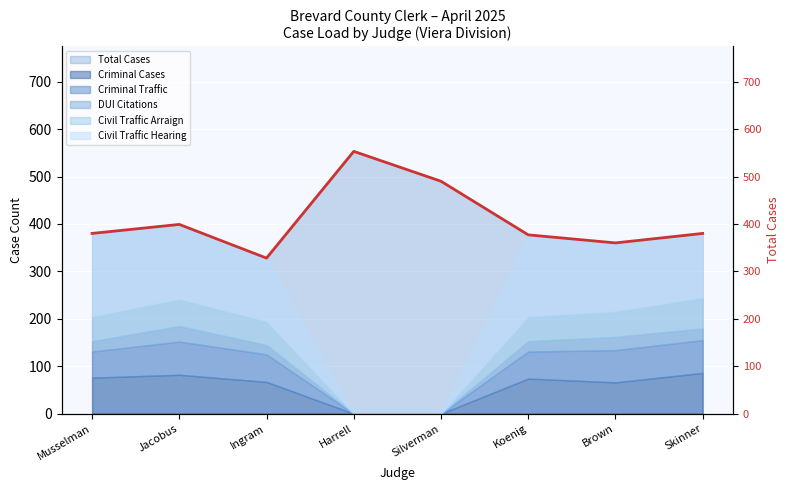

Reading left to right, list all the values displayed in this chart.

380	399	328	553	490	377	360	380